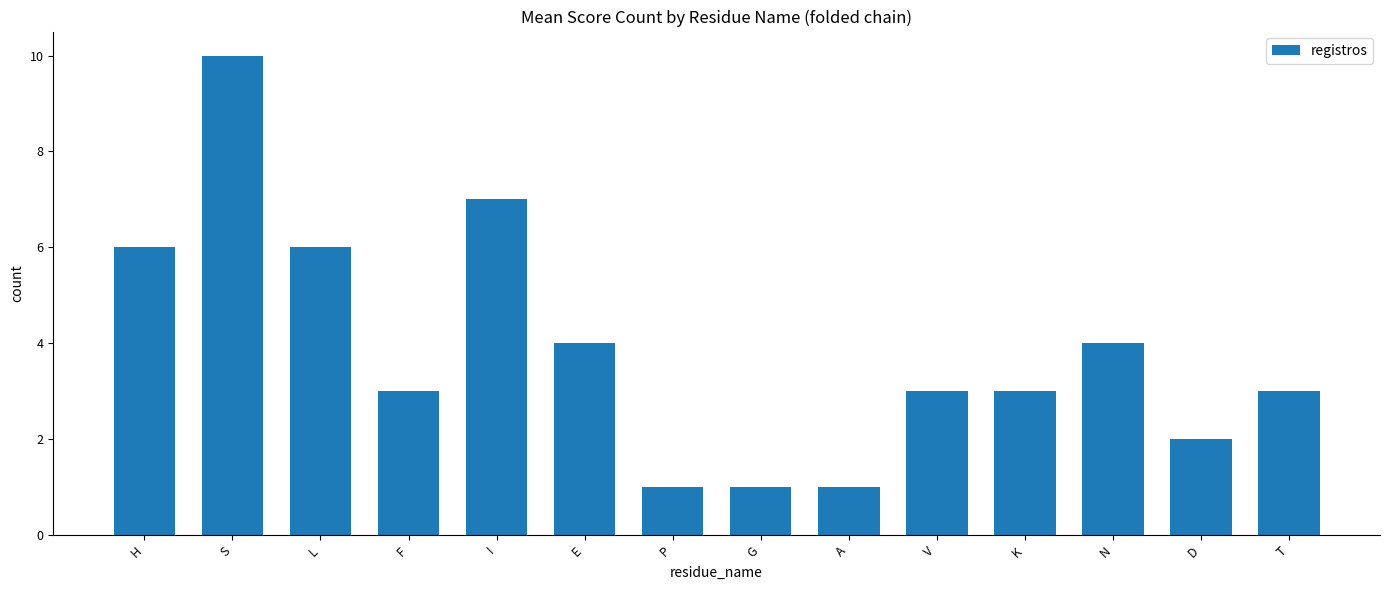

At which category does the chart reach its peak across all series?

S